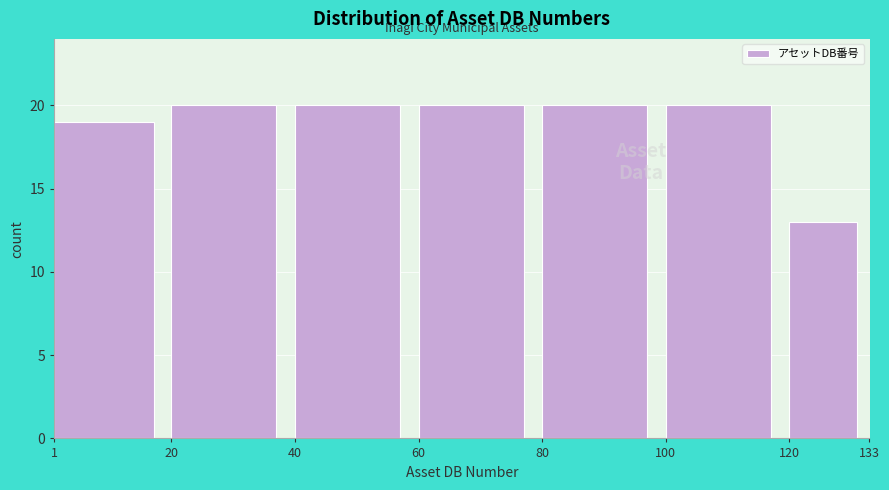

Reading left to right, list every bar in this chart as the range it spans on the x-axis followed by its height. The values are not printed on the chart, so give them approximately, as read against the axis.

1 to 20: 19
20 to 40: 20
40 to 60: 20
60 to 80: 20
80 to 100: 20
100 to 120: 20
120 to 133: 13